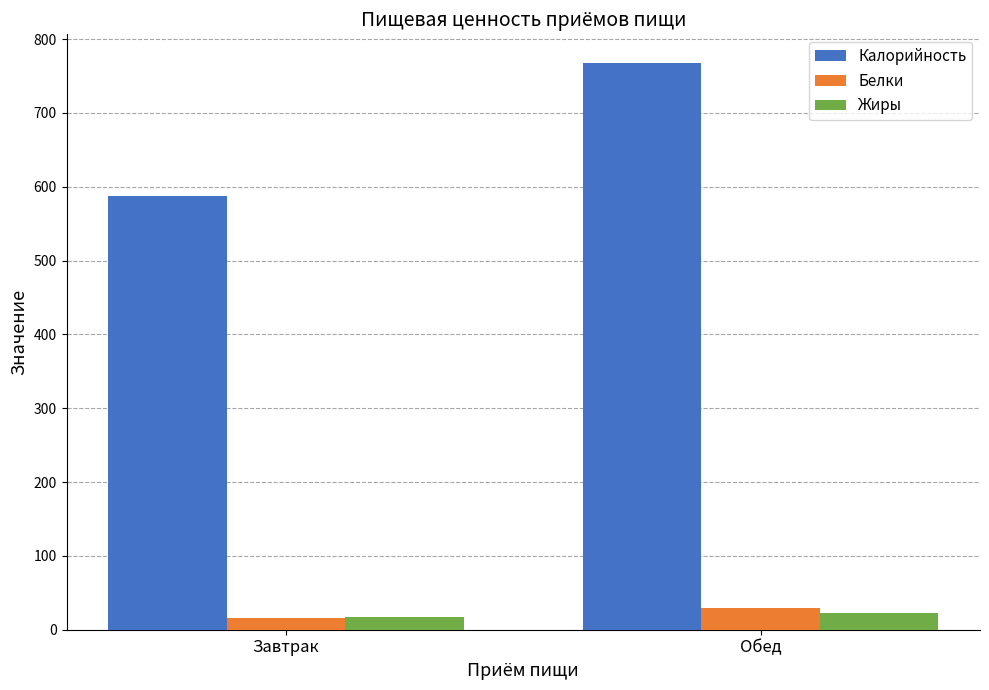

What is the difference between the Белки values at Завтрак and Обед?

13